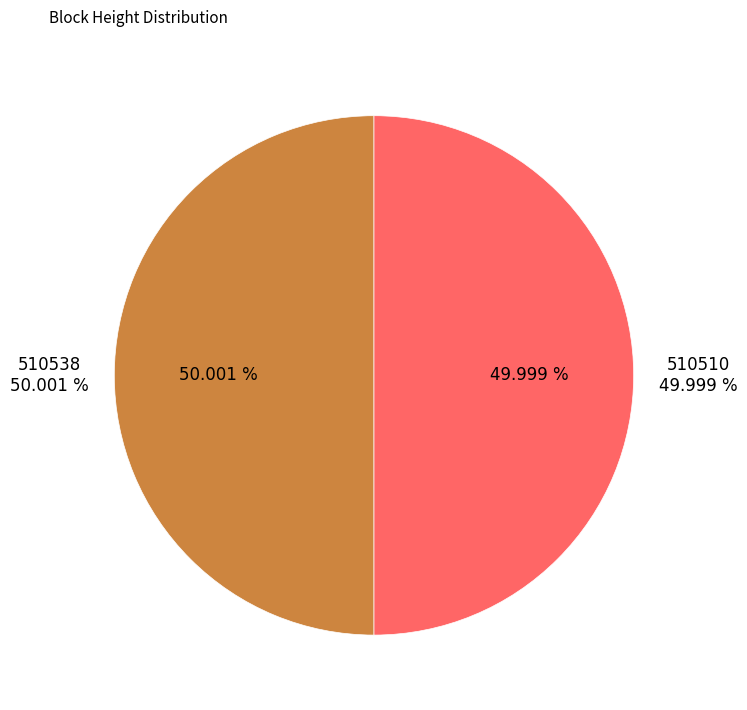

To the nearest percent, what portion does 510510 represent?

50%